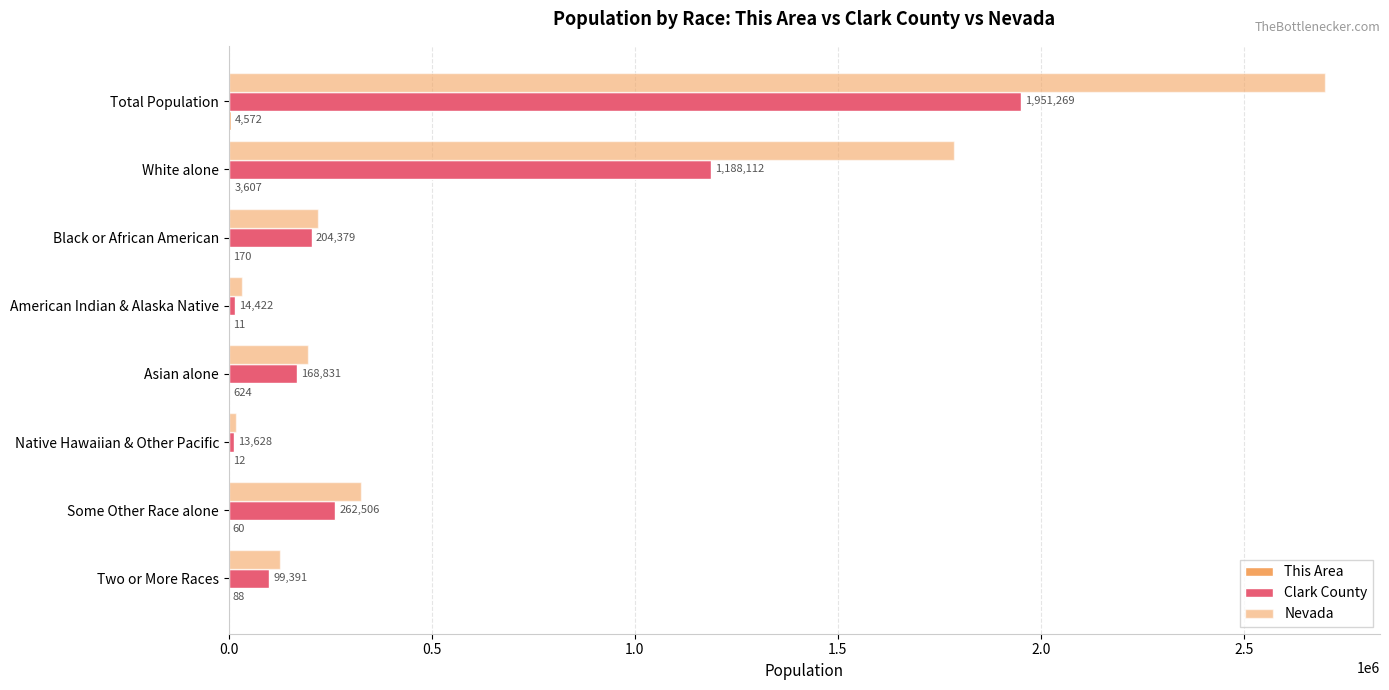

Count the number of data series in this chart.

3